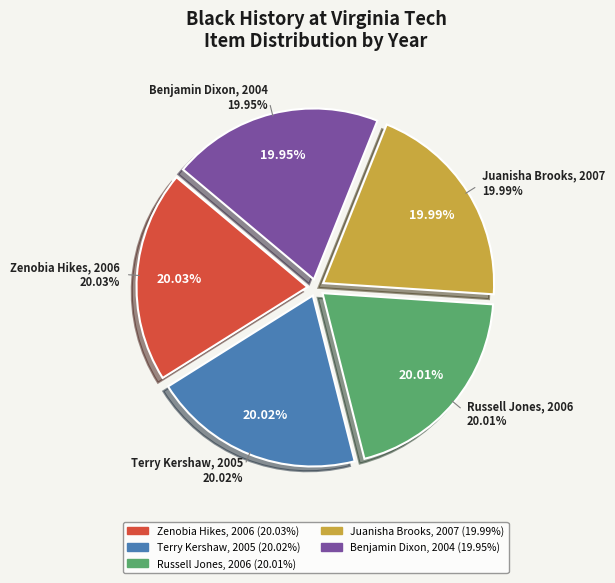

Does Terry Kershaw, 2005 represent more than half of the total?

No